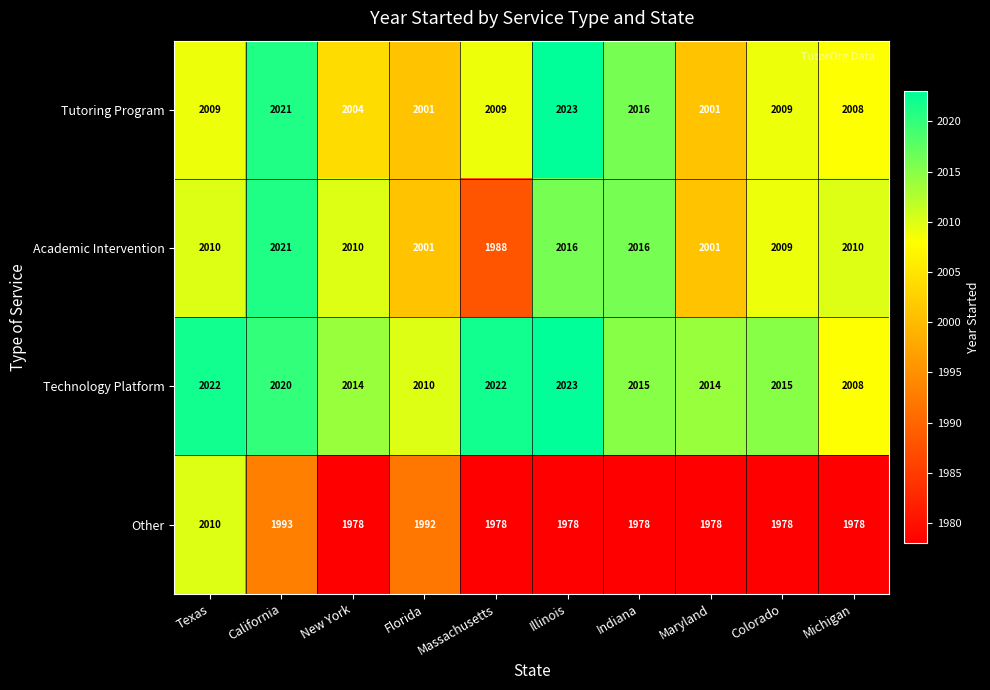

Rank the series at New York from lowest to highest value.

Other, Tutoring Program, Academic Intervention, Technology Platform